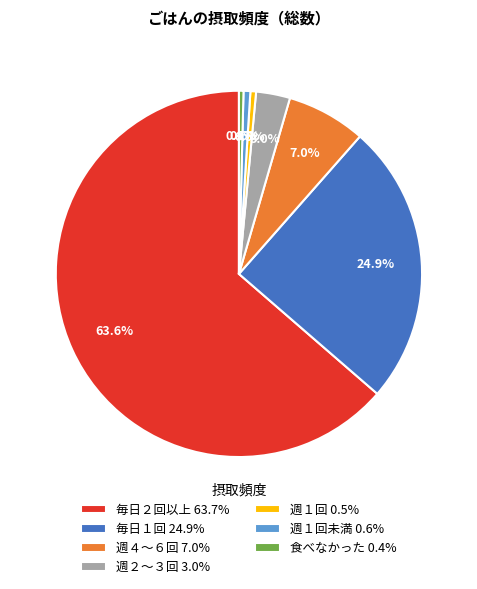

Is 週１回未満 0.6% the majority of the pie?

No